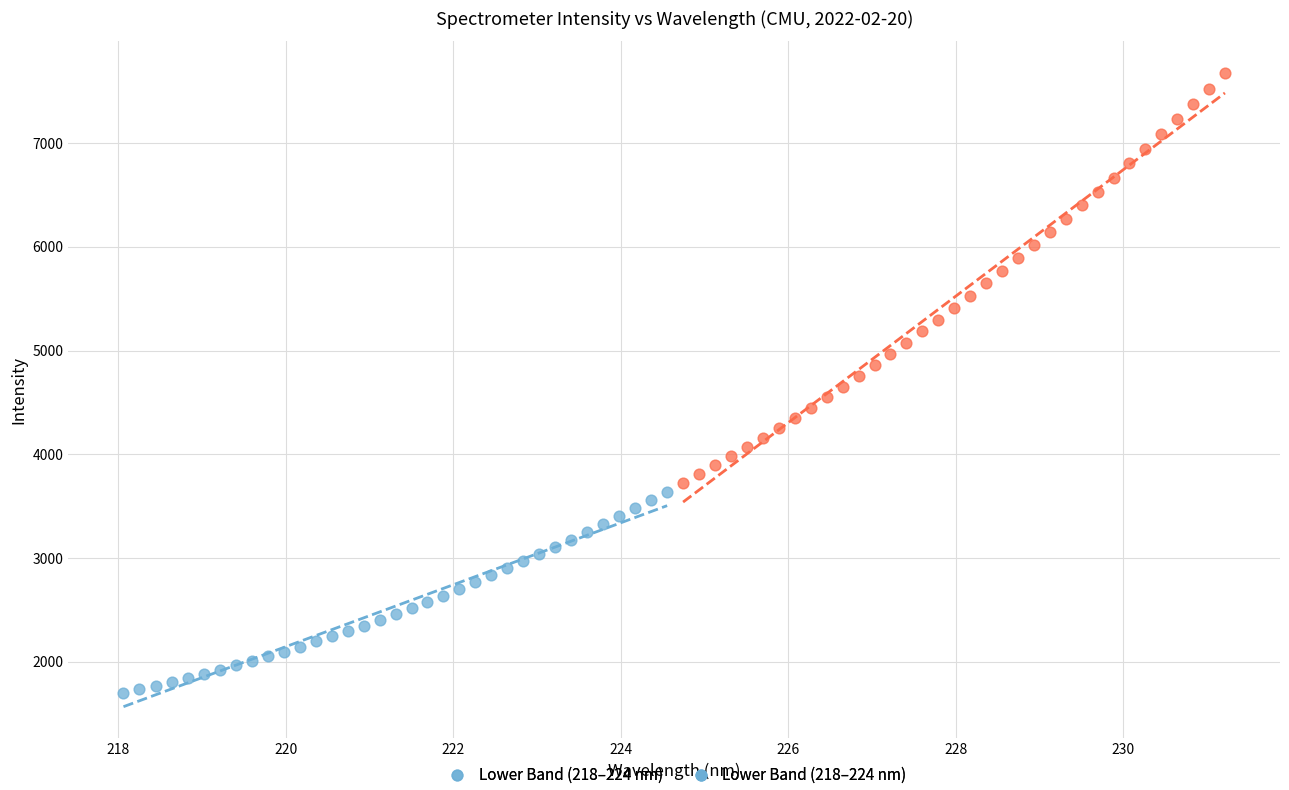

Which series reaches the maximum Y coordinate?

Upper Band (224–231 nm)